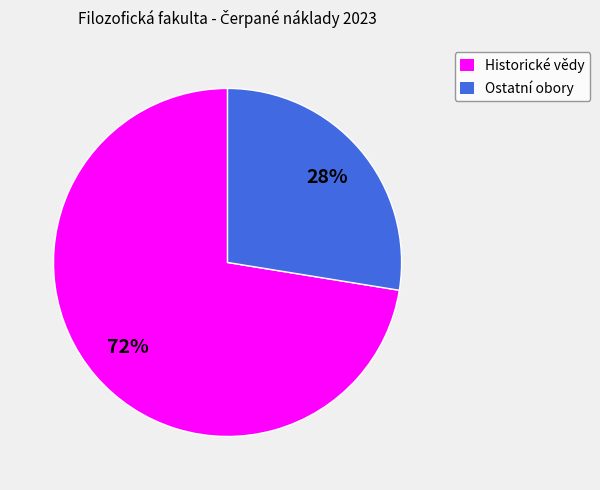

Which category has the smallest portion of the pie?

Ostatní obory